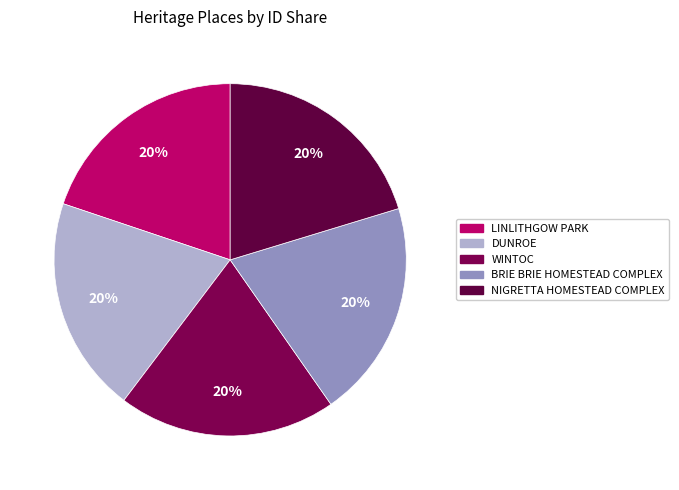

Does any single category account for the majority?

No